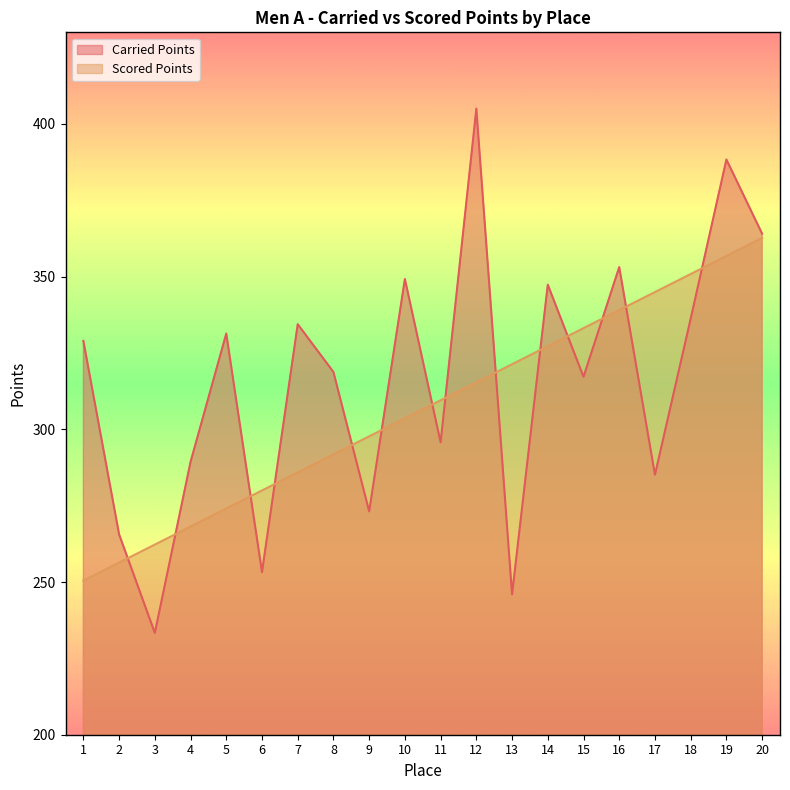

Which series changed the most between 1 and 7?

Scored Points